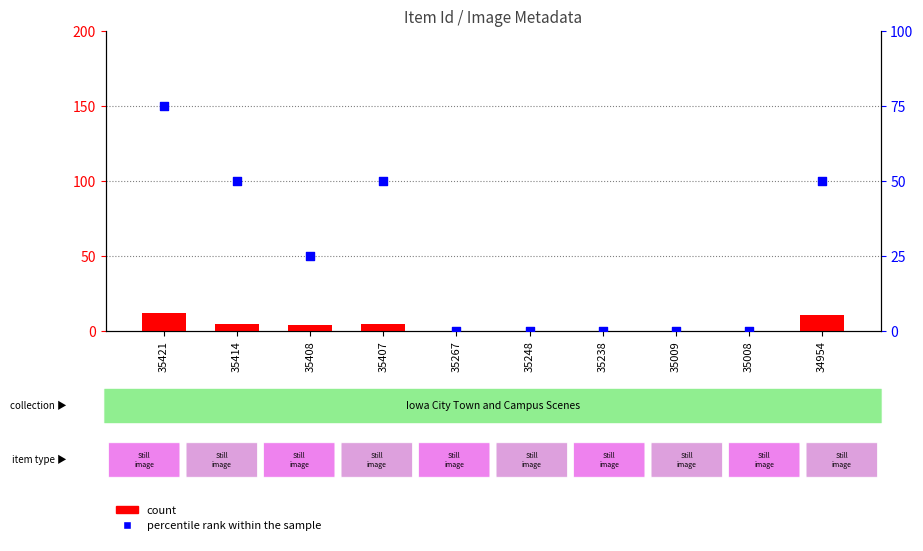

Which series has the largest total across all categories?

percentile rank within the sample